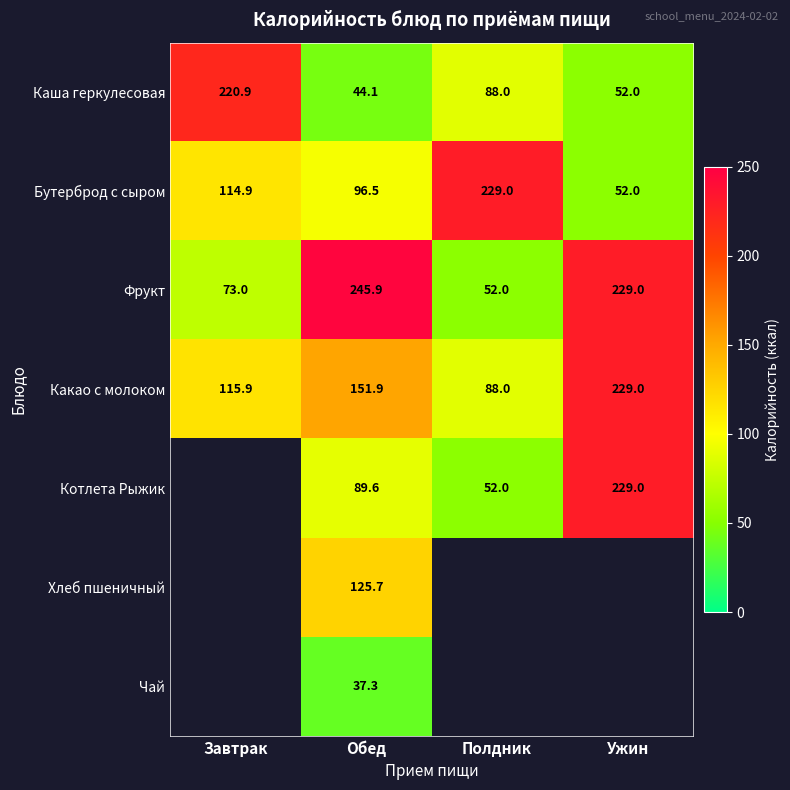

At how many categories does at least one series exceed 191?

4